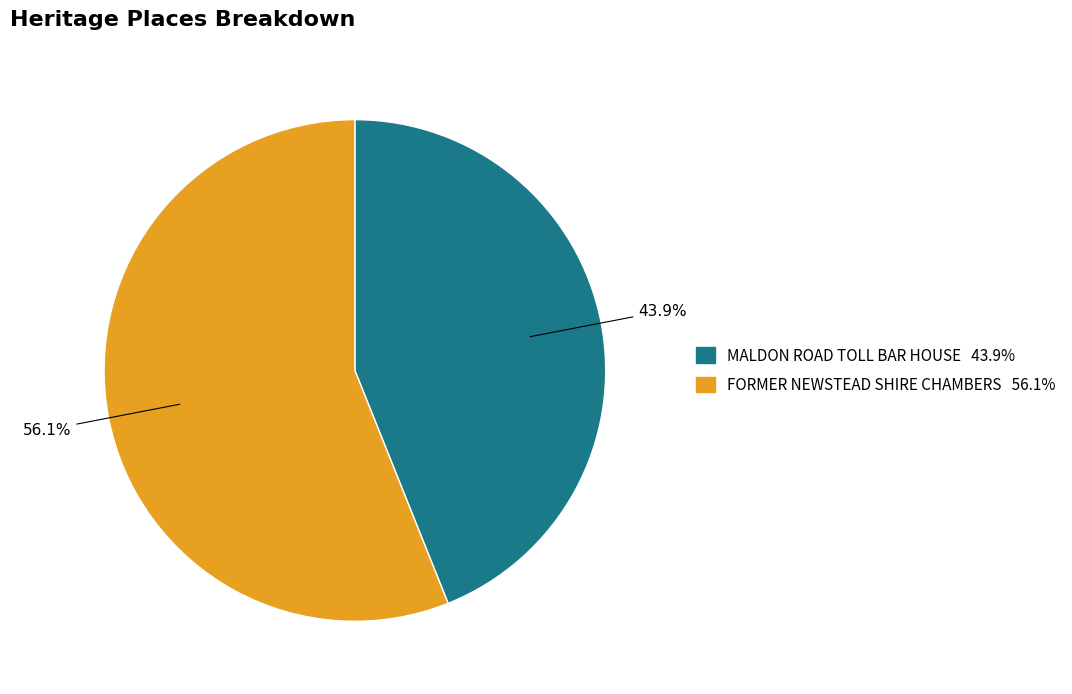

Rank the categories by value from lowest to highest.

MALDON ROAD TOLL BAR HOUSE, FORMER NEWSTEAD SHIRE CHAMBERS